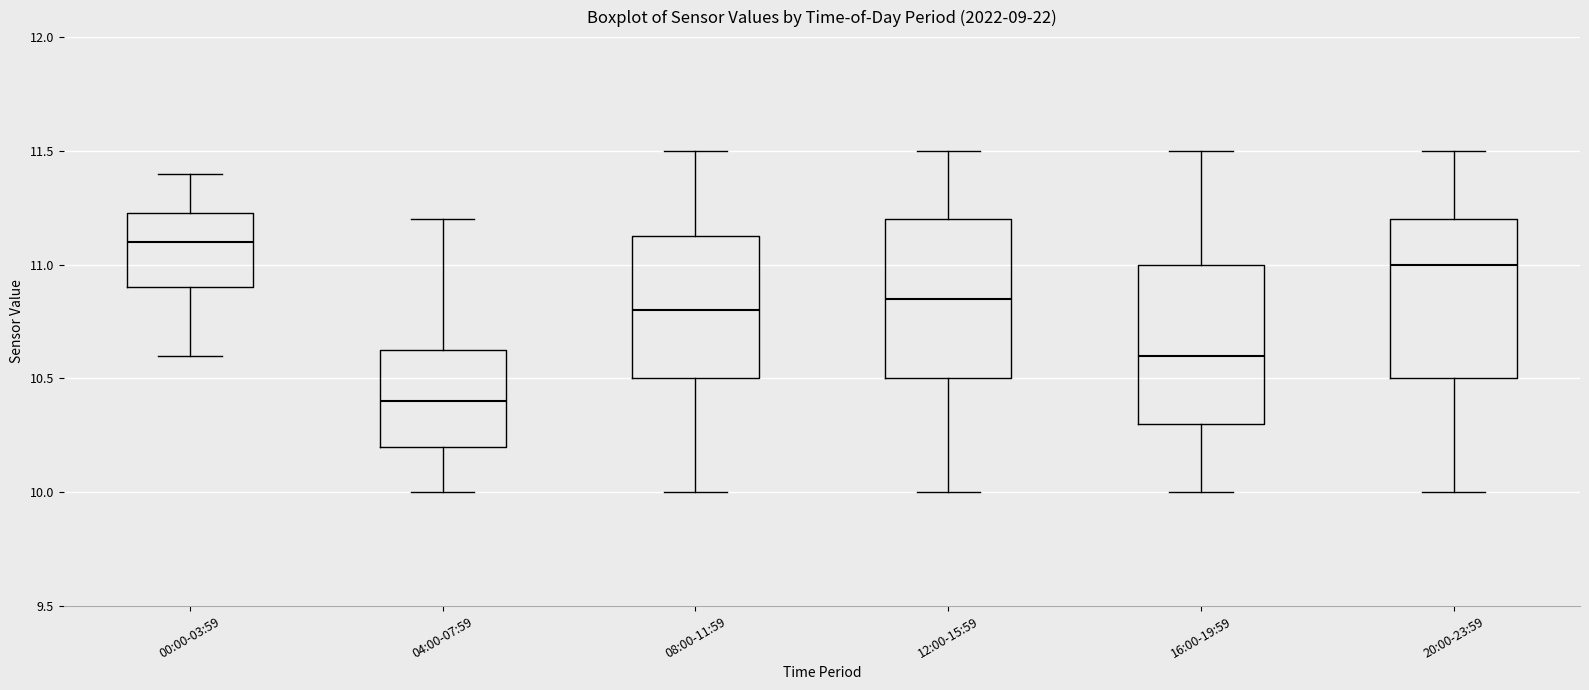

Which box has the highest median line?

00:00-03:59